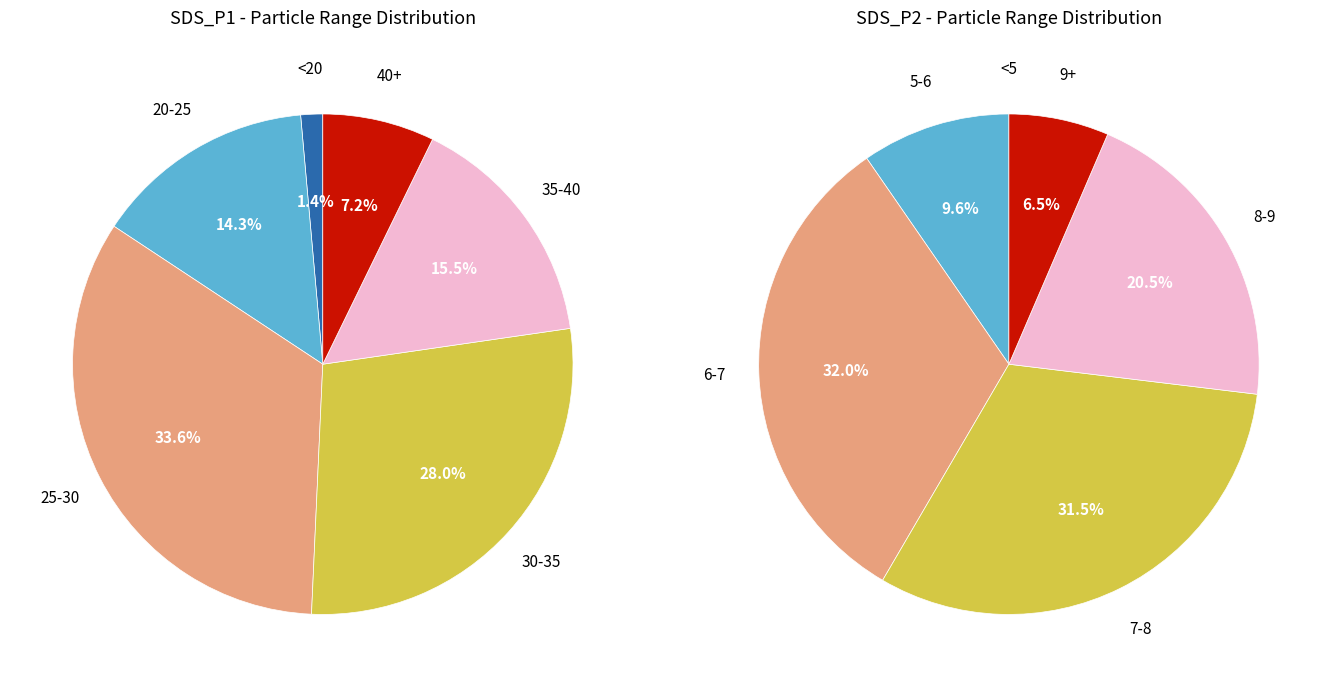

Is there any slice that represents more than half of the pie?

No